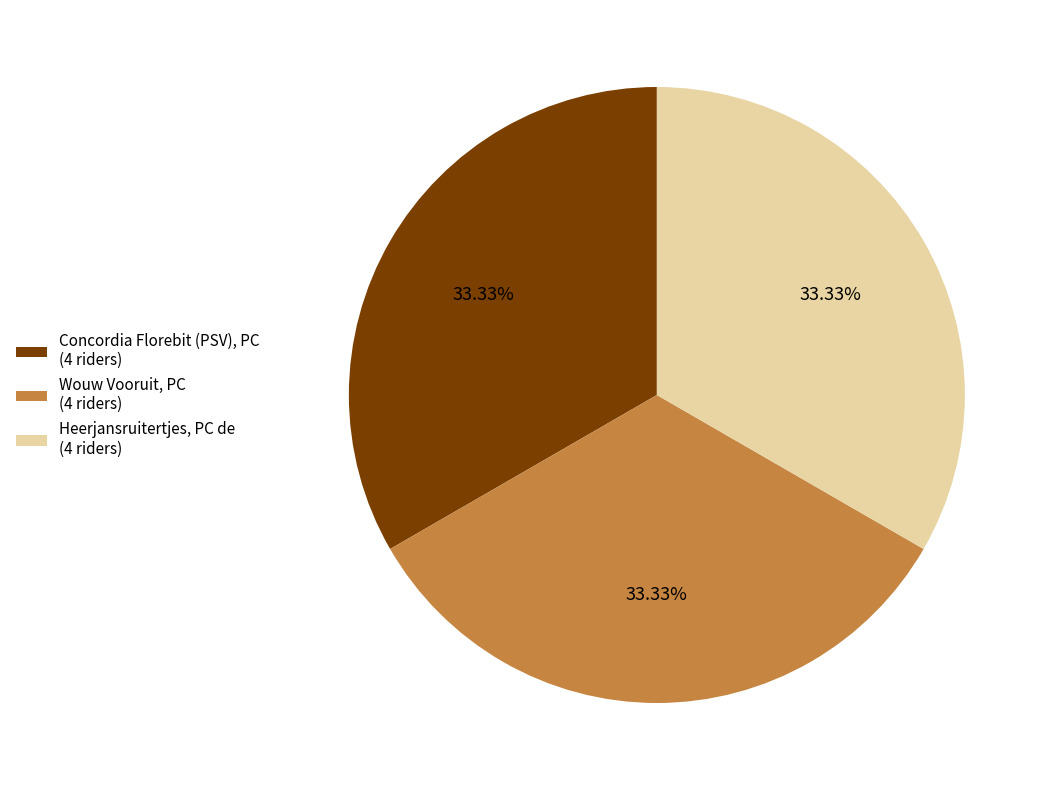

Count the number of slices in the pie.

3